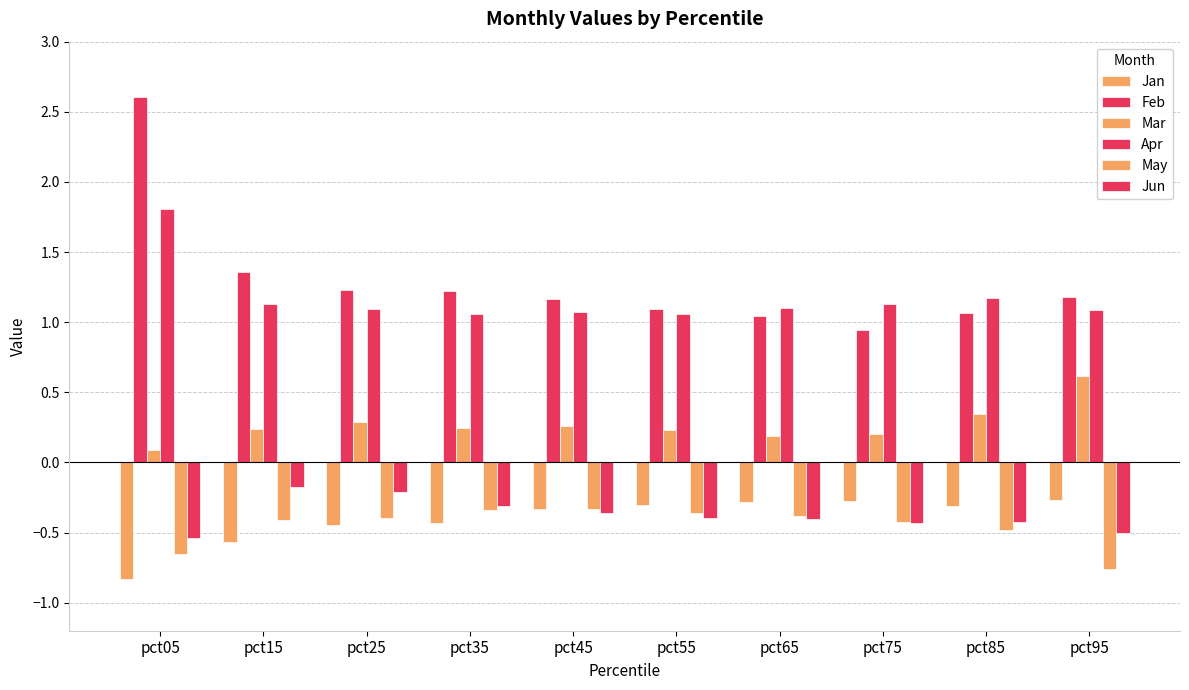

Are the bars grouped side by side (vs. stacked)?

Yes